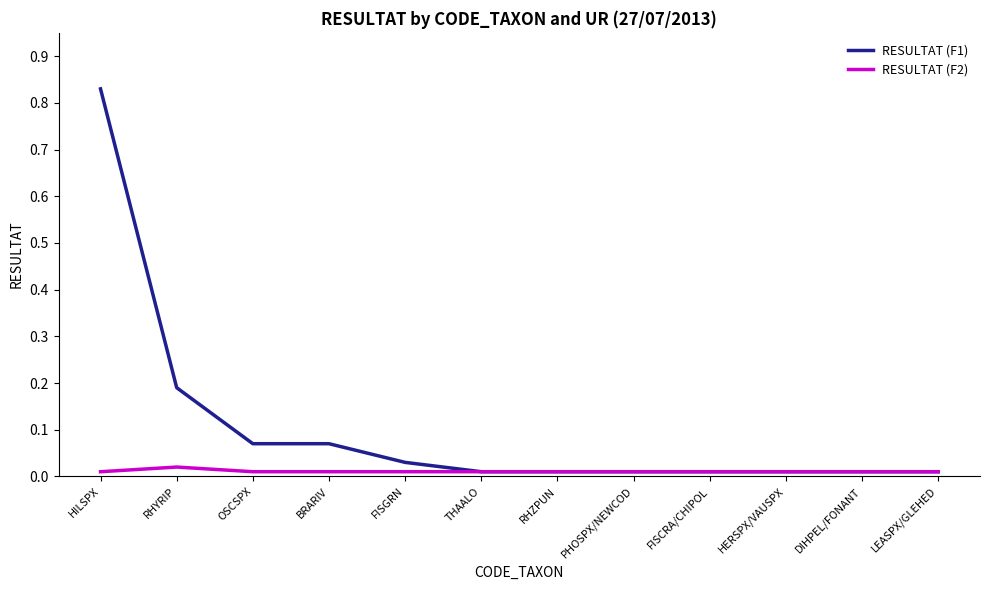

Is the value of RESULTAT (F1) at OSCSPX greater than the value of RESULTAT (F2) at PHOSPX/NEWCOD?

Yes